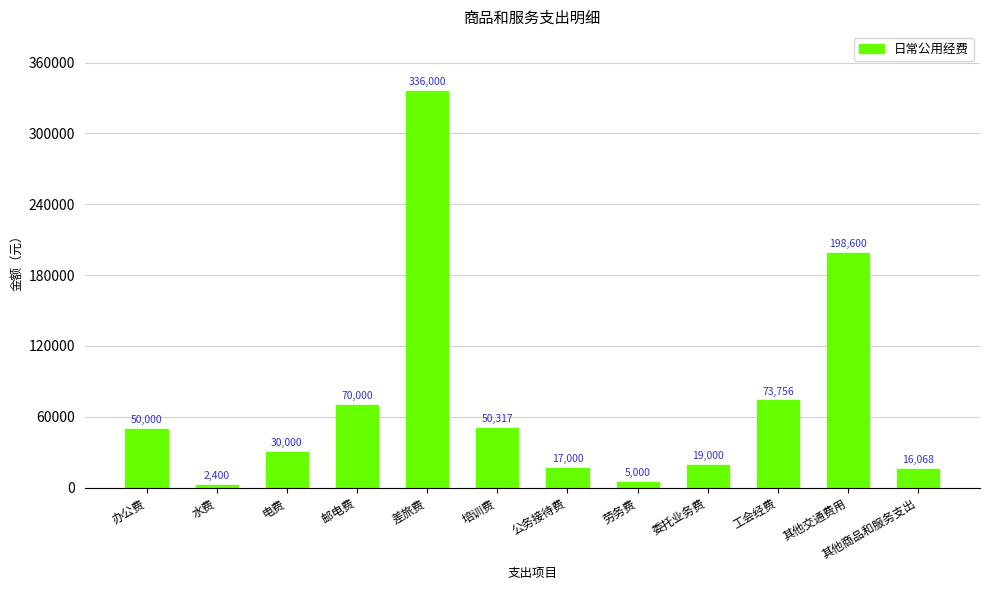

How many bars are there in total?

12